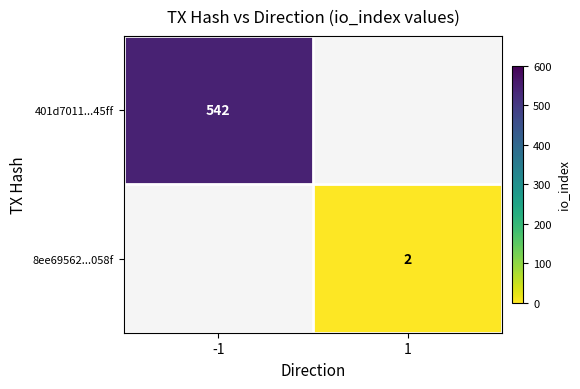

Is it true that 8ee69562...058f equals 3 at 1?

False